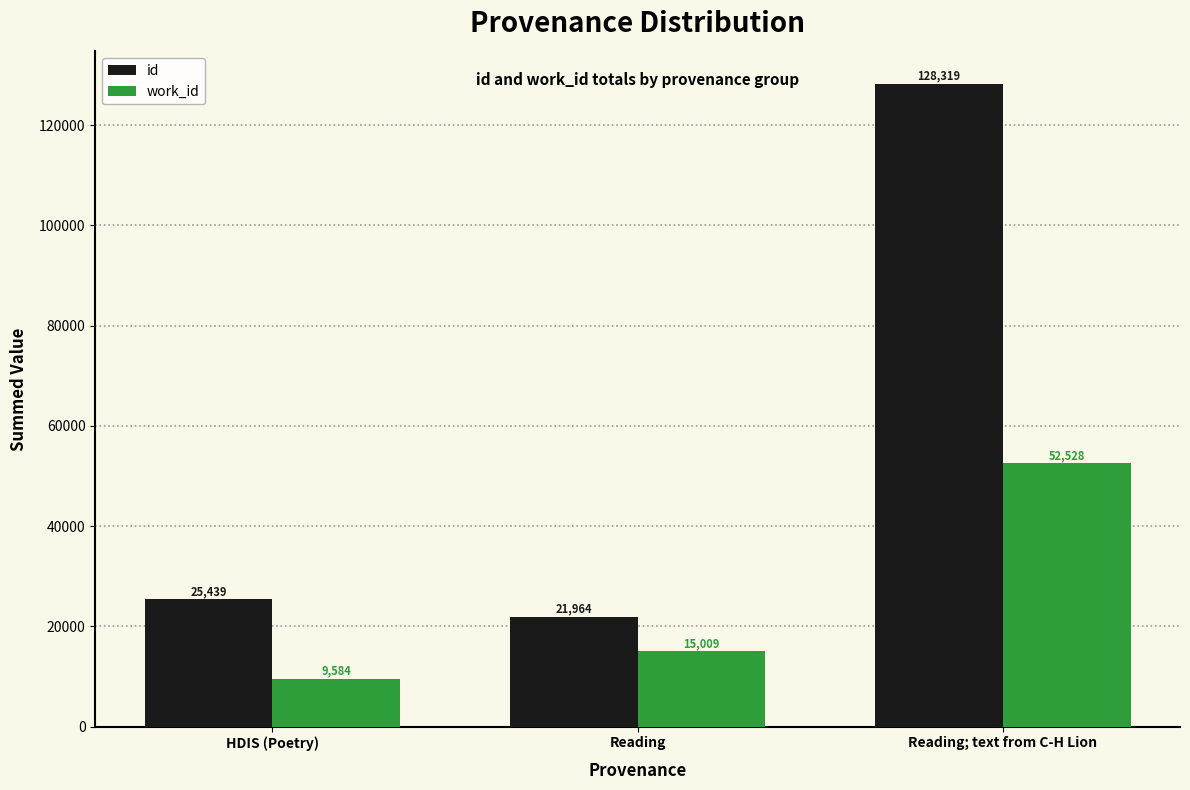

At which category is the sum across all series the highest?

Reading; text from C-H Lion